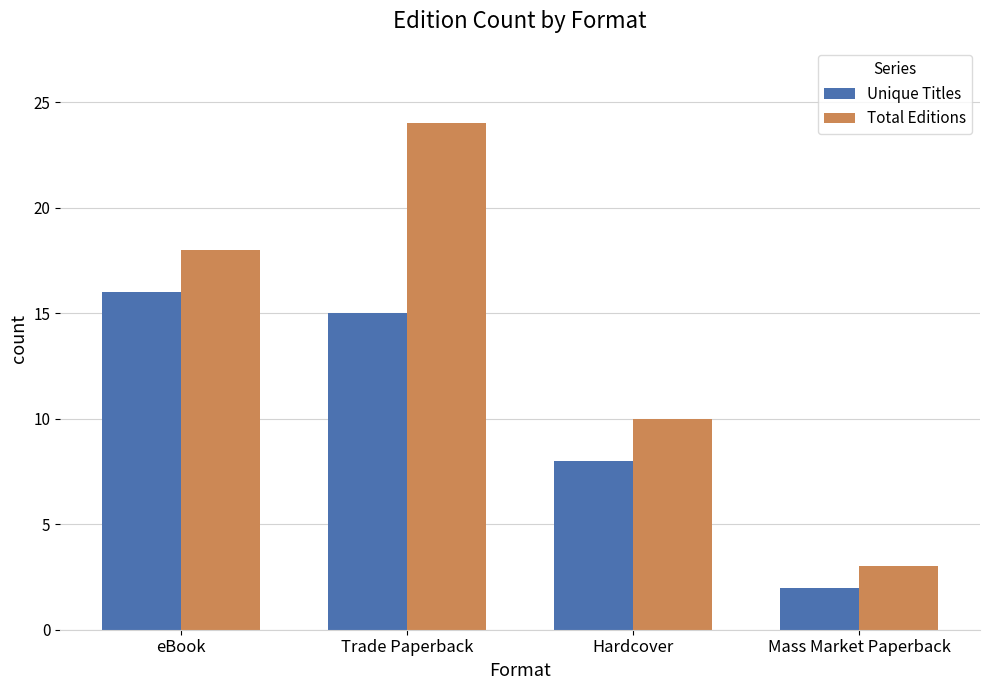

The Unique Titles series shows 27 at eBook. True or false?

False